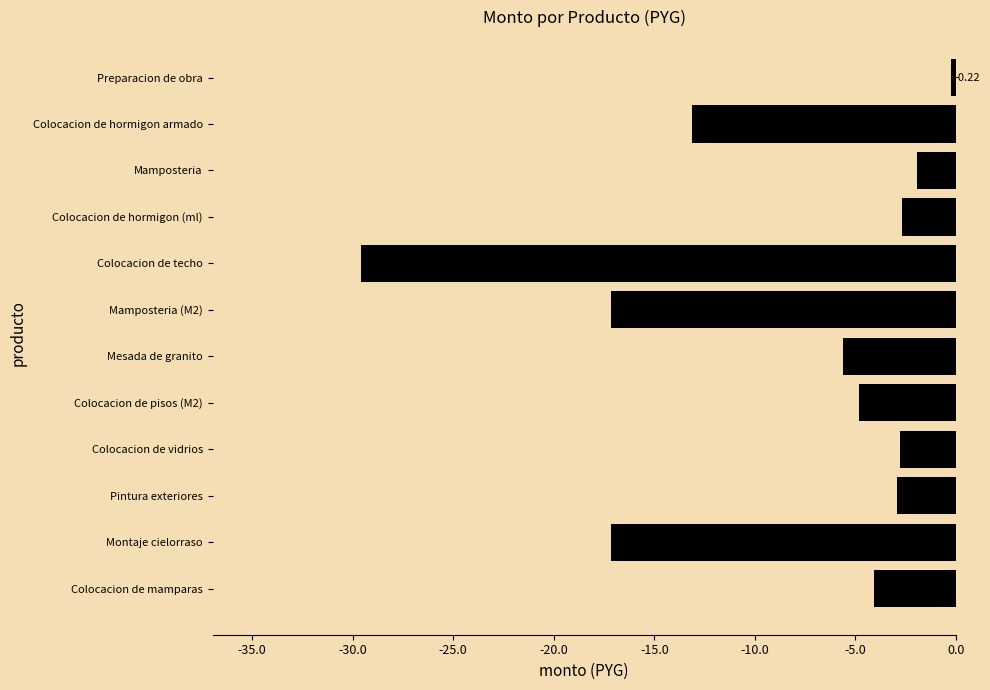

Which category has the highest value across all series?

Preparacion de obra